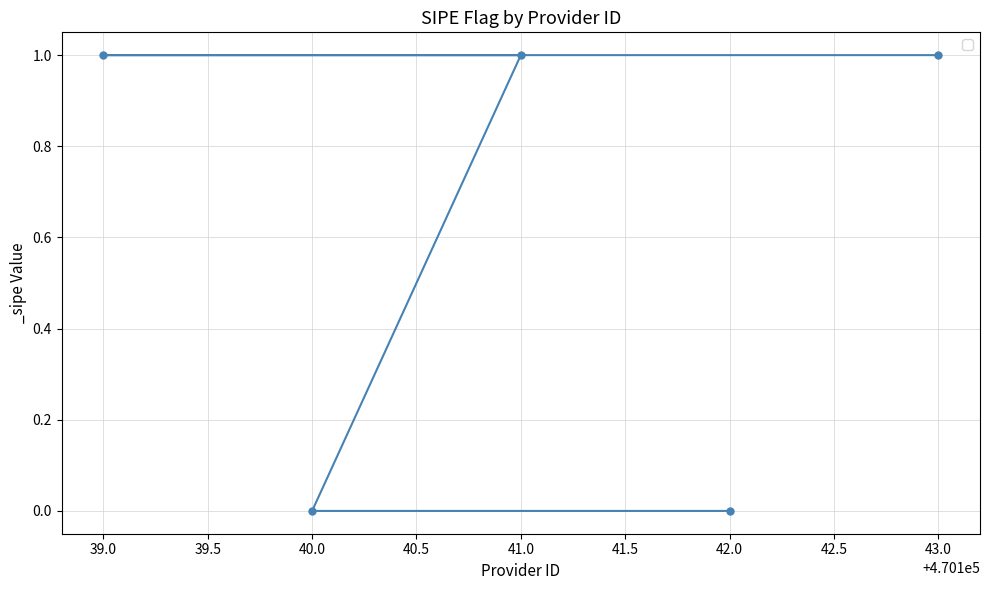

How many series are shown in this chart?

1